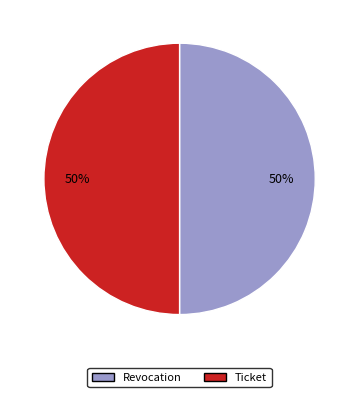

True or false: Revocation accounts for 50% of the total.

True